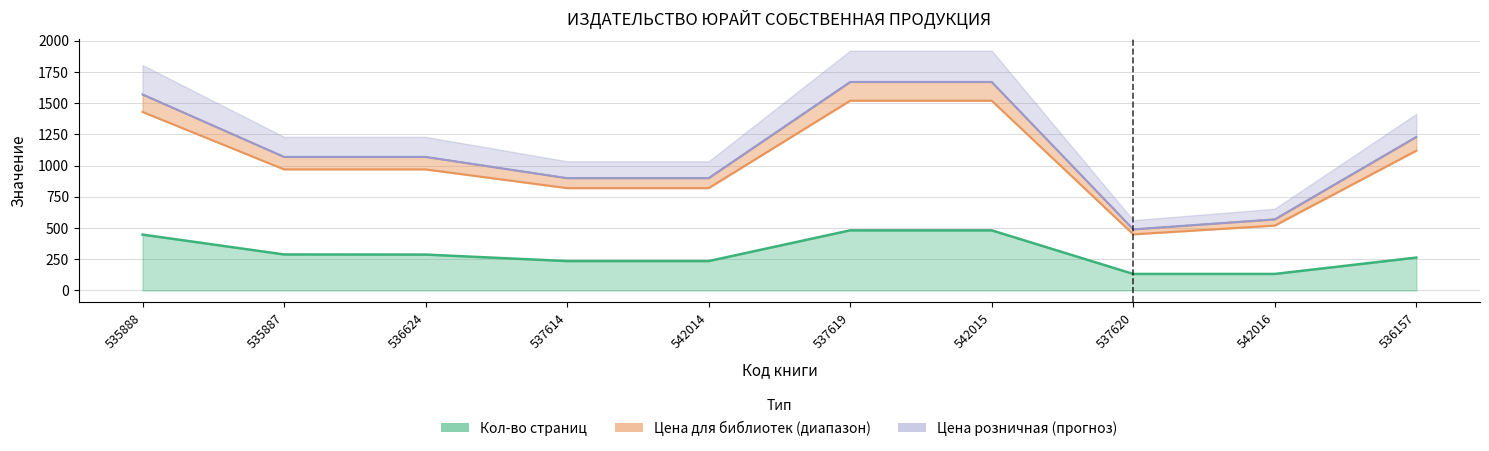

What position from the left is 542016?

9